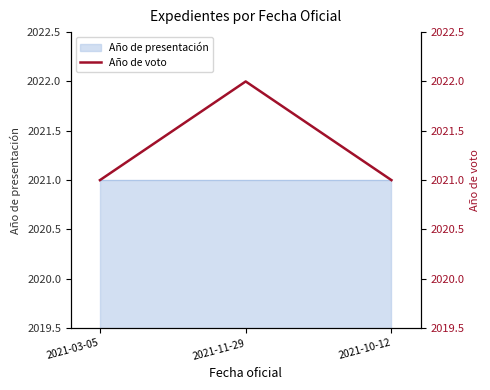

What is the label of the 1st point from the right?

2021-10-12